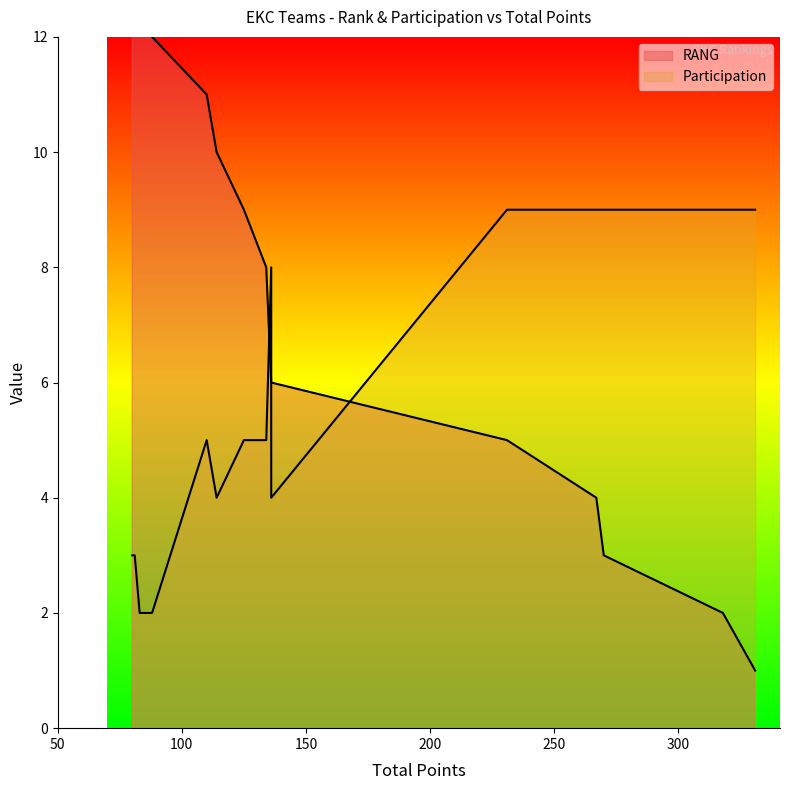

What is the value of the 12th point from the left?

4